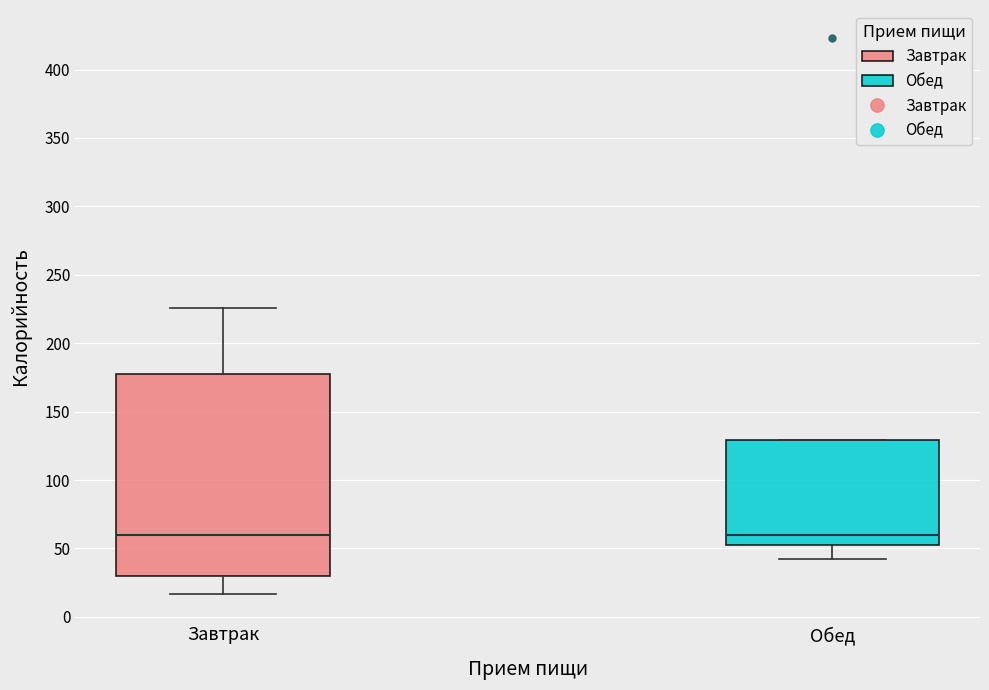

Where does the lower whisker of the box for Обед end on the y-axis? The values are not printed on the chart, so give them approximately, as read against the axis.

40